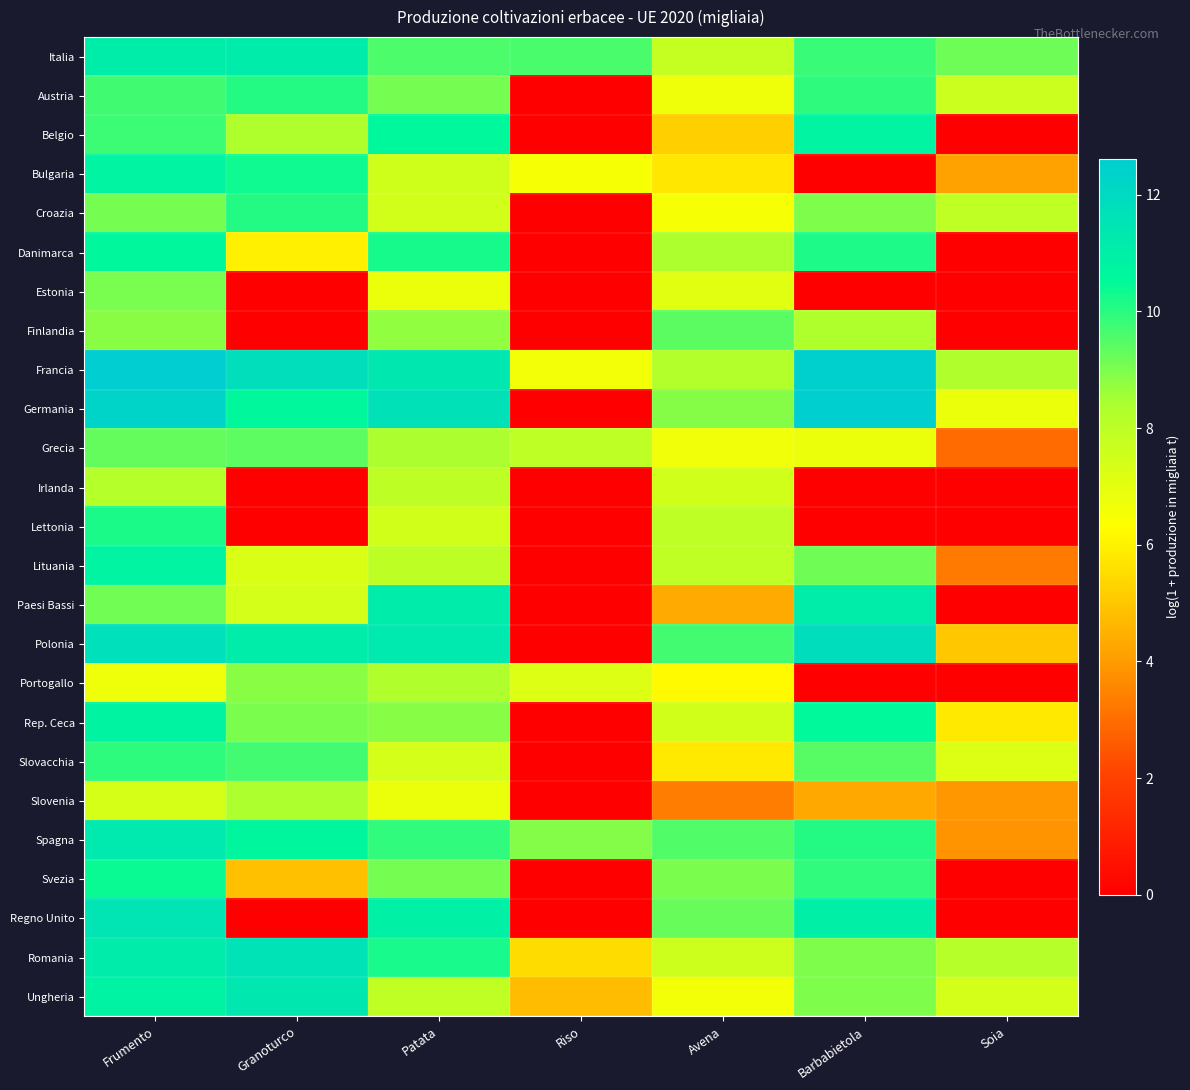

Reading left to right, extract all data points from this chart.

Italia: Frumento=11.1	Granoturco=11.1	Patata=9.6	Riso=9.6	Avena=7.8	Barbabietola=9.8	Soia=9.2
Austria: Frumento=9.7	Granoturco=10.1	Patata=9.1	Riso=0.0	Avena=6.7	Barbabietola=9.9	Soia=7.6
Belgio: Frumento=9.8	Granoturco=8.3	Patata=10.6	Riso=0.0	Avena=5.2	Barbabietola=10.8	Soia=0.0
Bulgaria: Frumento=10.8	Granoturco=10.3	Patata=7.6	Riso=6.5	Avena=5.8	Barbabietola=0.0	Soia=4.1
Croazia: Frumento=9.1	Granoturco=10.1	Patata=7.5	Riso=0.0	Avena=6.5	Barbabietola=9.0	Soia=7.9
Danimarca: Frumento=10.6	Granoturco=6.0	Patata=10.2	Riso=0.0	Avena=8.4	Barbabietola=10.1	Soia=0.0
Estonia: Frumento=9.0	Granoturco=0.0	Patata=6.8	Riso=0.0	Avena=7.1	Barbabietola=0.0	Soia=0.0
Finlandia: Frumento=8.8	Granoturco=0.0	Patata=8.7	Riso=0.0	Avena=9.4	Barbabietola=8.3	Soia=0.0
Francia: Frumento=12.6	Granoturco=11.8	Patata=11.4	Riso=6.6	Avena=8.3	Barbabietola=12.5	Soia=8.3
Germania: Frumento=12.3	Granoturco=10.6	Patata=11.7	Riso=0.0	Avena=8.9	Barbabietola=12.6	Soia=6.8
Grecia: Frumento=9.3	Granoturco=9.4	Patata=8.4	Riso=8.0	Avena=6.7	Barbabietola=6.8	Soia=2.9
Irlanda: Frumento=8.2	Granoturco=0.0	Patata=8.0	Riso=0.0	Avena=7.5	Barbabietola=0.0	Soia=0.0
Lettonia: Frumento=10.2	Granoturco=0.0	Patata=7.5	Riso=0.0	Avena=8.0	Barbabietola=0.0	Soia=0.0
Lituania: Frumento=10.8	Granoturco=7.3	Patata=8.0	Riso=0.0	Avena=7.9	Barbabietola=9.2	Soia=3.3
Paesi Bassi: Frumento=9.1	Granoturco=7.4	Patata=11.2	Riso=0.0	Avena=4.3	Barbabietola=11.1	Soia=0.0
Polonia: Frumento=11.7	Granoturco=11.1	Patata=11.3	Riso=0.0	Avena=9.7	Barbabietola=11.9	Soia=5.0
Portogallo: Frumento=6.7	Granoturco=8.8	Patata=8.3	Riso=7.2	Avena=6.2	Barbabietola=0.0	Soia=0.0
Rep. Ceca: Frumento=10.8	Granoturco=9.0	Patata=8.8	Riso=0.0	Avena=7.5	Barbabietola=10.5	Soia=5.8
Slovacchia: Frumento=10.0	Granoturco=9.7	Patata=7.4	Riso=0.0	Avena=5.8	Barbabietola=9.5	Soia=7.2
Slovenia: Frumento=7.4	Granoturco=8.4	Patata=6.8	Riso=0.0	Avena=3.3	Barbabietola=4.3	Soia=3.9
Spagna: Frumento=11.3	Granoturco=10.6	Patata=9.9	Riso=8.9	Avena=9.5	Barbabietola=10.1	Soia=3.9
Svezia: Frumento=10.4	Granoturco=4.8	Patata=9.1	Riso=0.0	Avena=9.0	Barbabietola=9.9	Soia=0.0
Regno Unito: Frumento=11.5	Granoturco=0.0	Patata=10.9	Riso=0.0	Avena=9.2	Barbabietola=11.0	Soia=0.0
Romania: Frumento=11.1	Granoturco=11.6	Patata=10.2	Riso=5.5	Avena=7.6	Barbabietola=9.0	Soia=8.2
Ungheria: Frumento=10.8	Granoturco=11.3	Patata=7.9	Riso=4.8	Avena=6.6	Barbabietola=9.0	Soia=7.4